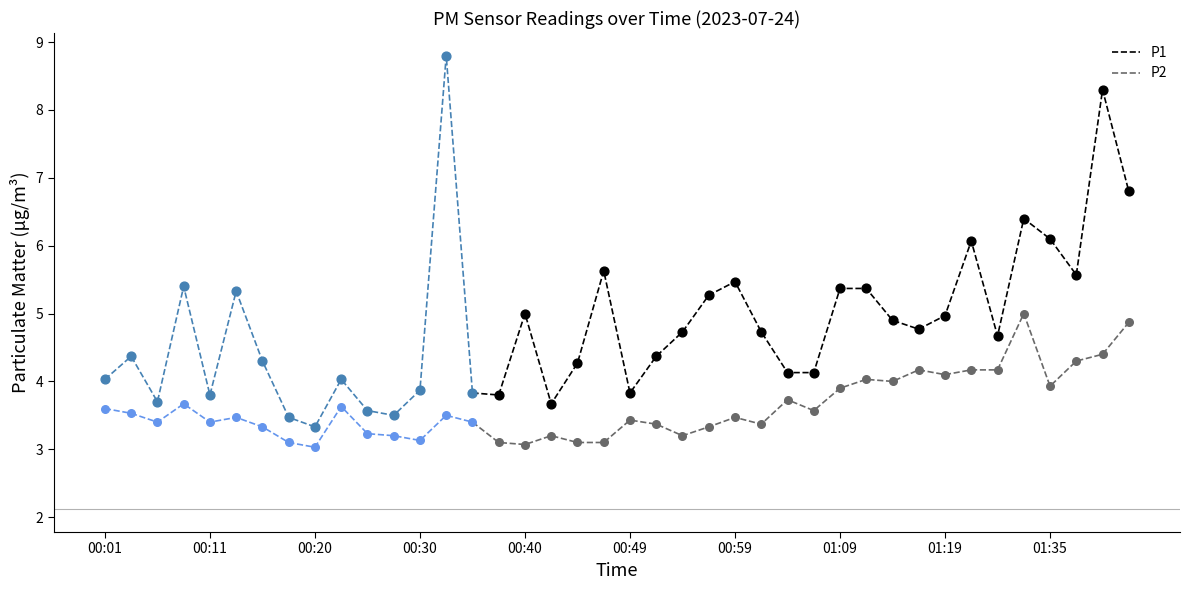

Which series contains the highest Y value?

P1